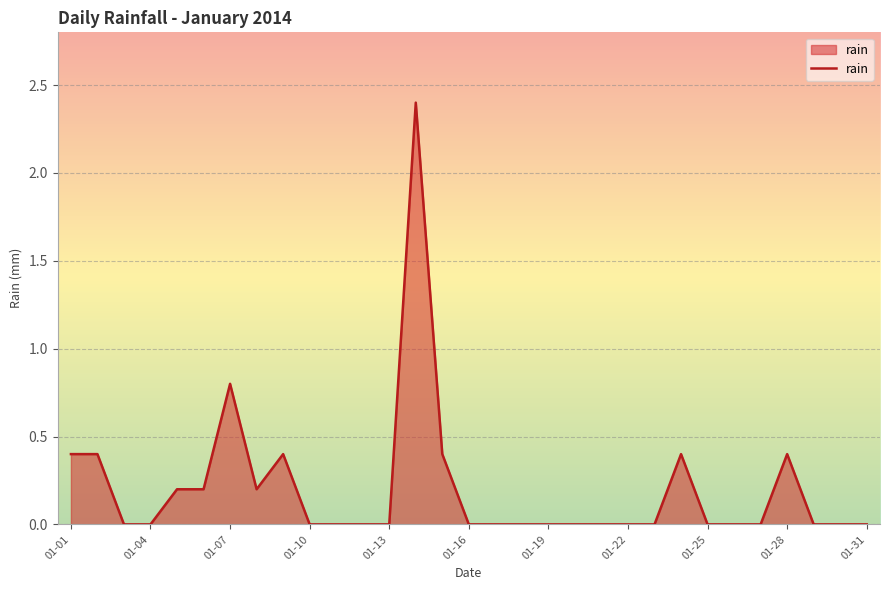

What is the maximum value shown in the chart?

2.4